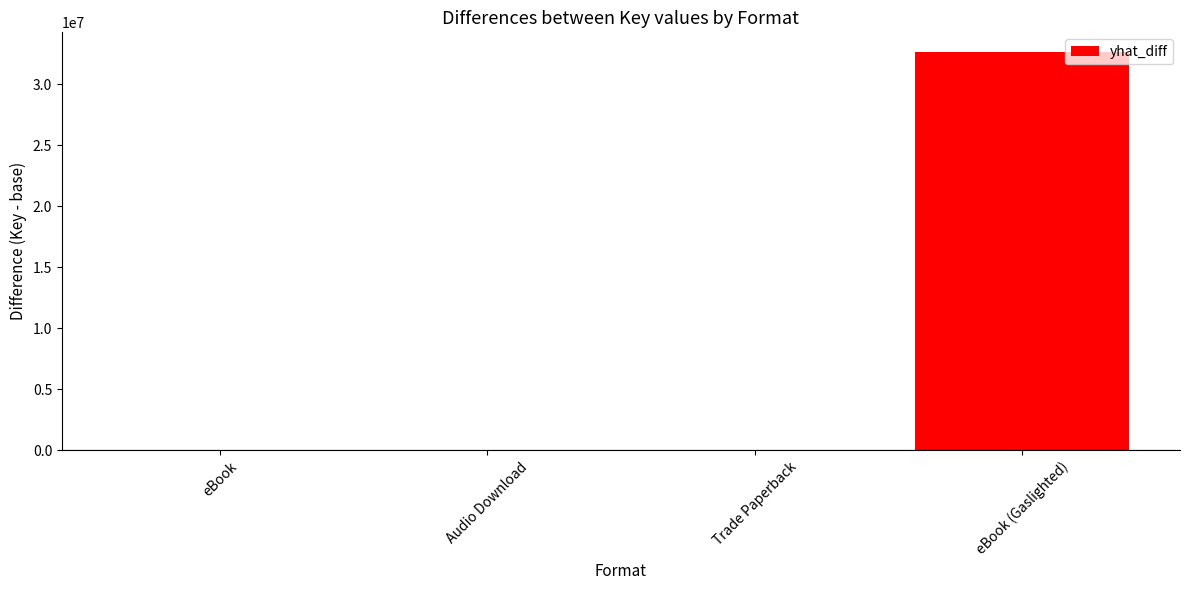

Is it true that the value at Audio Download is 0?

True